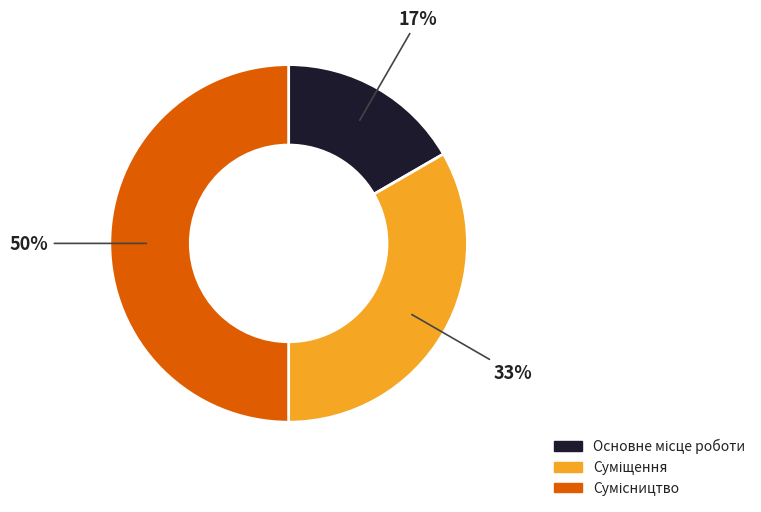

To the nearest percent, what is the difference between the largest and smallest slice percentages?

33%